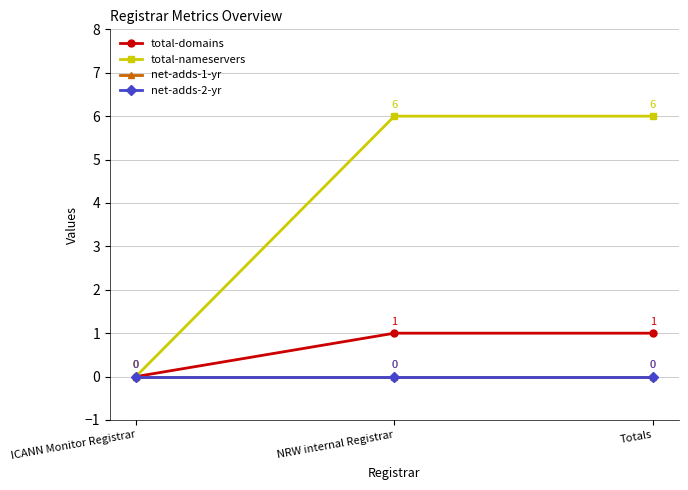

At ICANN Monitor Registrar, list the series in order from largest to smallest.

total-domains, total-nameservers, net-adds-1-yr, net-adds-2-yr